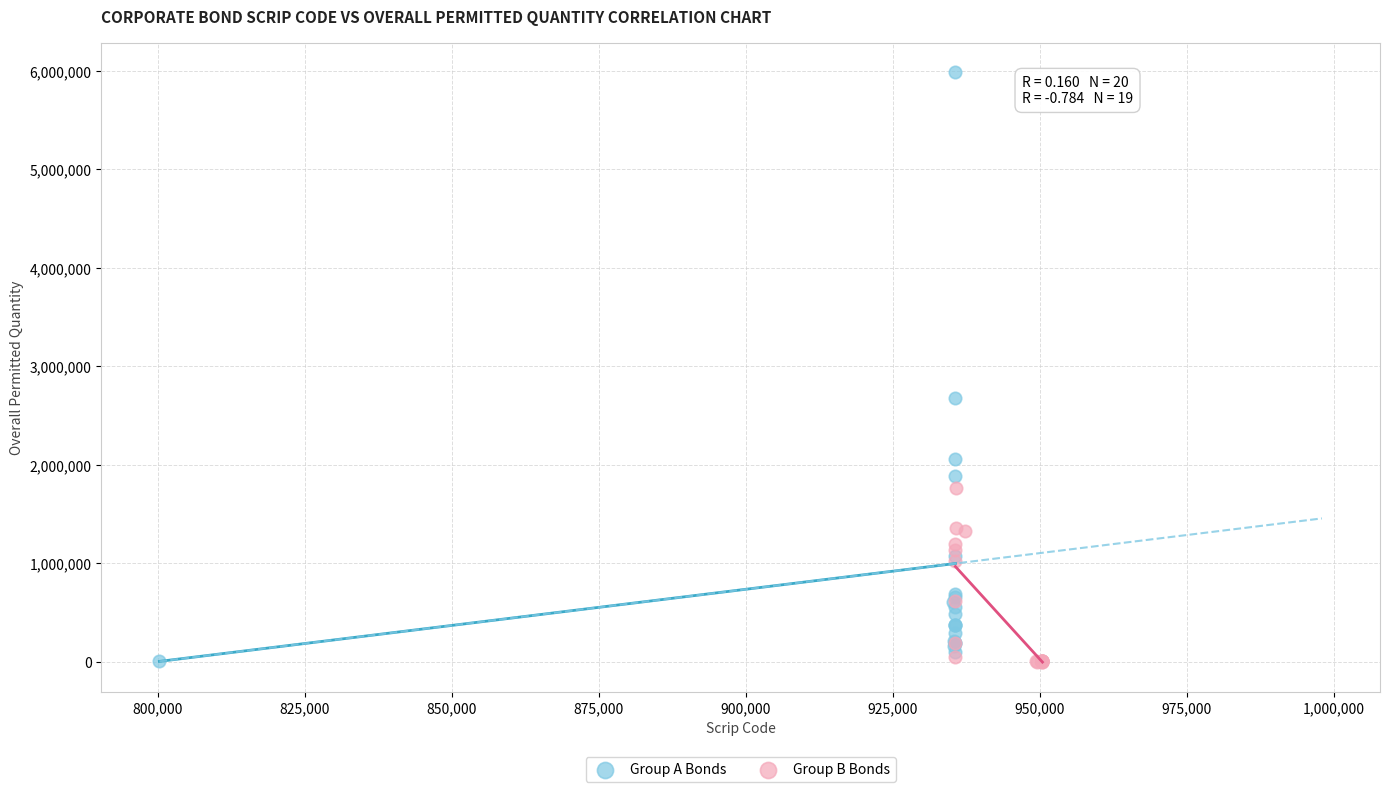

Which series reaches the maximum Y coordinate?

Group A Bonds